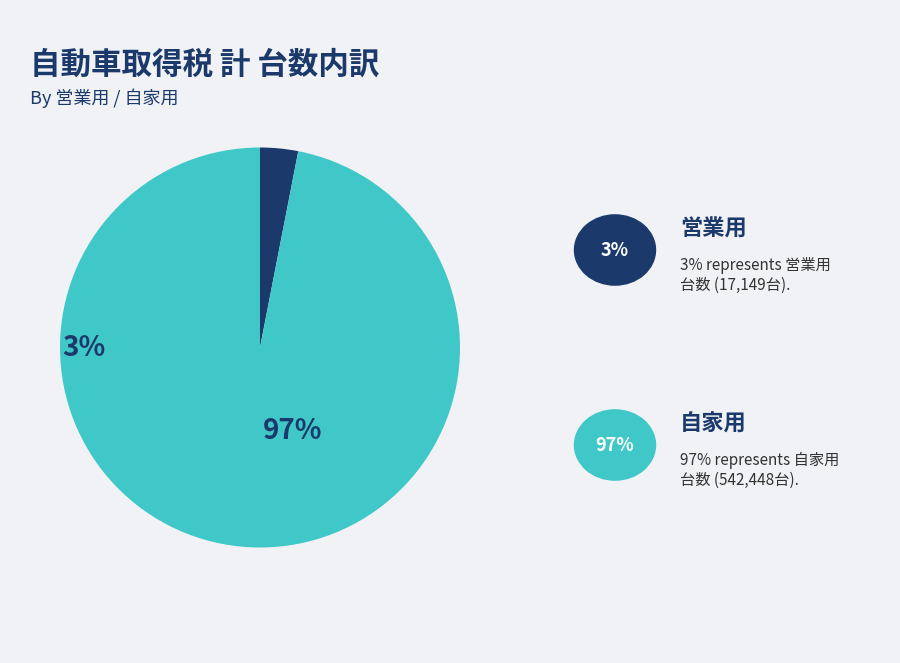

To the nearest percent, what portion does 自家用 represent?

97%